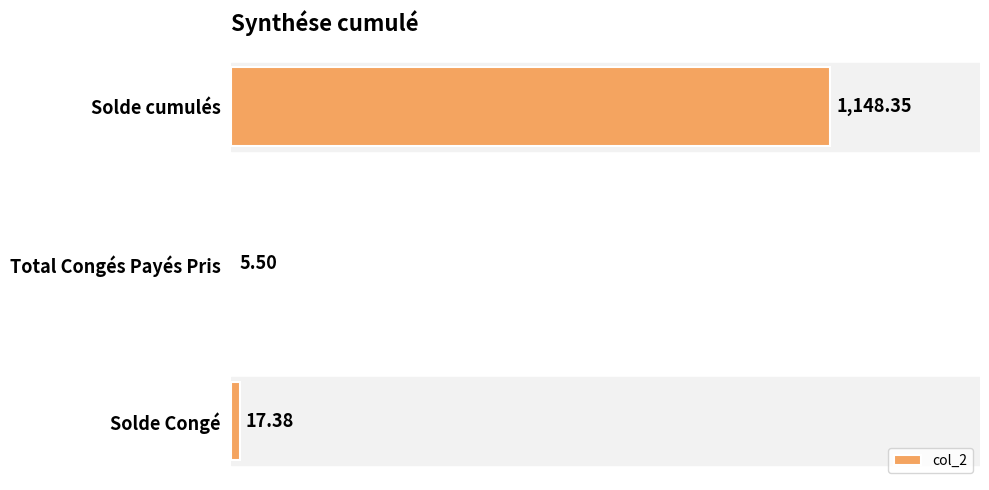

Does the chart contain any negative values?

No